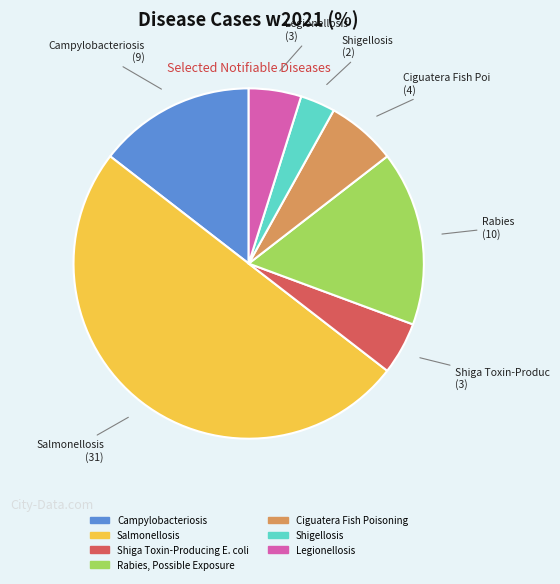

Count the number of slices in the pie.

7